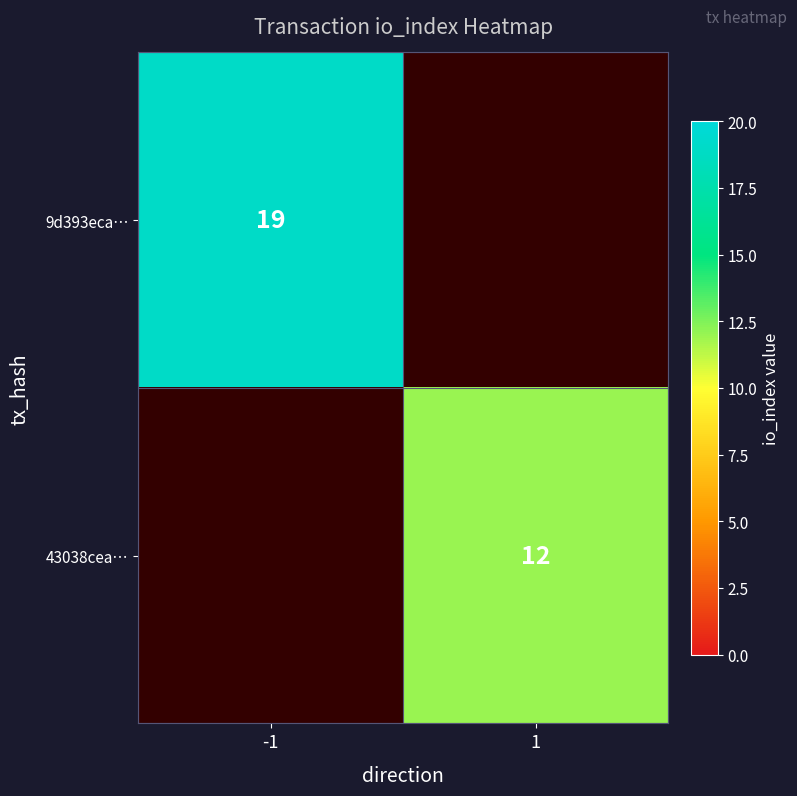

The 9d393eca… series shows 19 at -1. True or false?

True